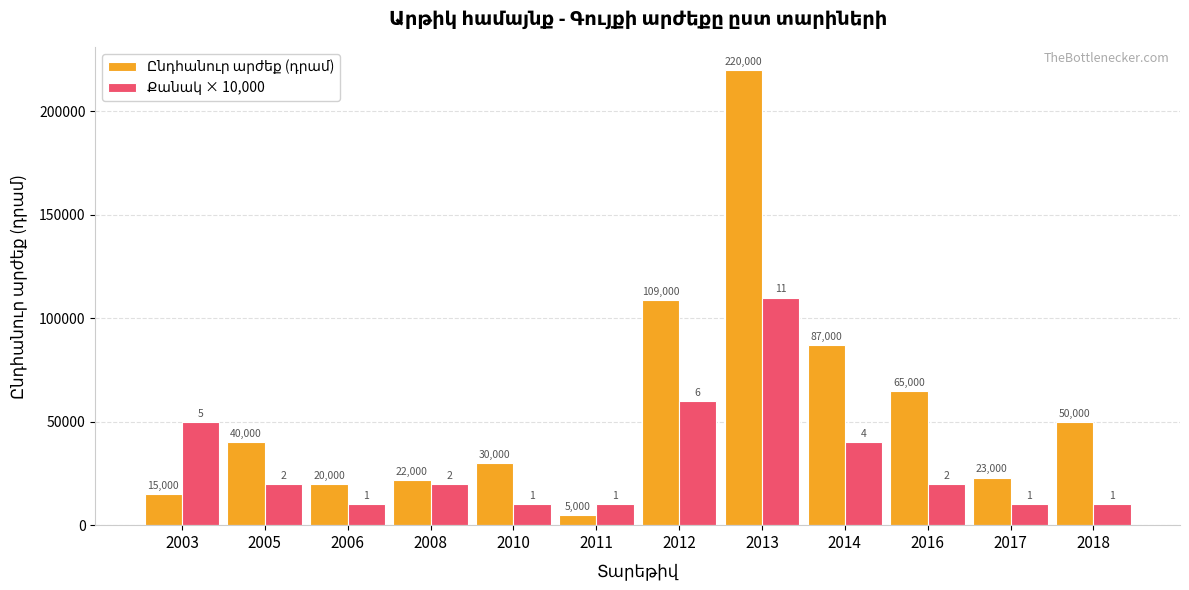

Count the number of data series in this chart.

2